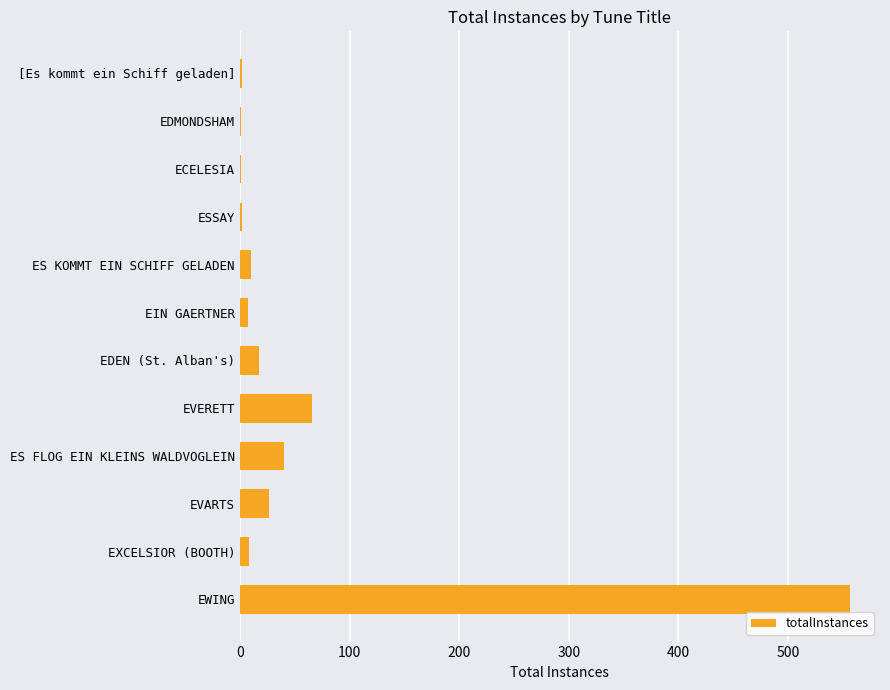

The value at EWING is 556. True or false?

True